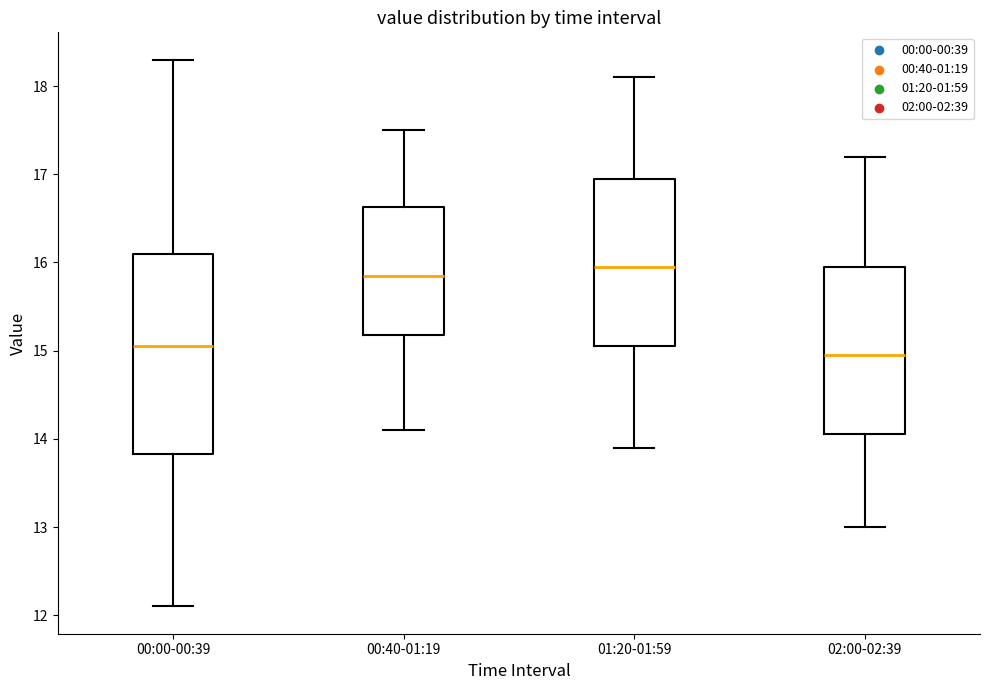

Reading left to right, transcribe this box plot: for each box, give where its median line is, the range the box spans, and where its two whiskers end, as read against the y-axis. The values are not printed on the chart, so give them approximately, as read against the axis.

00:00-00:39: median 15.1, box 13.8 to 16.1, whiskers 12.1 to 18.3
00:40-01:19: median 15.9, box 15.2 to 16.6, whiskers 14.1 to 17.5
01:20-01:59: median 16.0, box 15.1 to 17.0, whiskers 13.9 to 18.1
02:00-02:39: median 15.0, box 14.1 to 16.0, whiskers 13.0 to 17.2